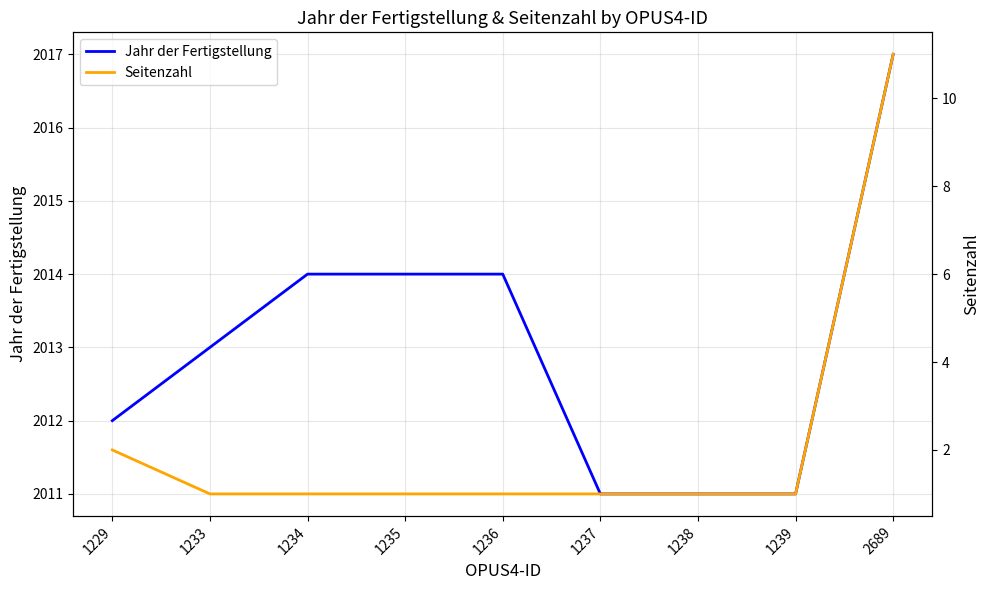

Reading right to left, transcribe all the data shown in this chart.

Jahr der Fertigstellung: 2017	2011	2011	2011	2014	2014	2014	2013	2012
Seitenzahl: 11	1	1	1	1	1	1	1	2